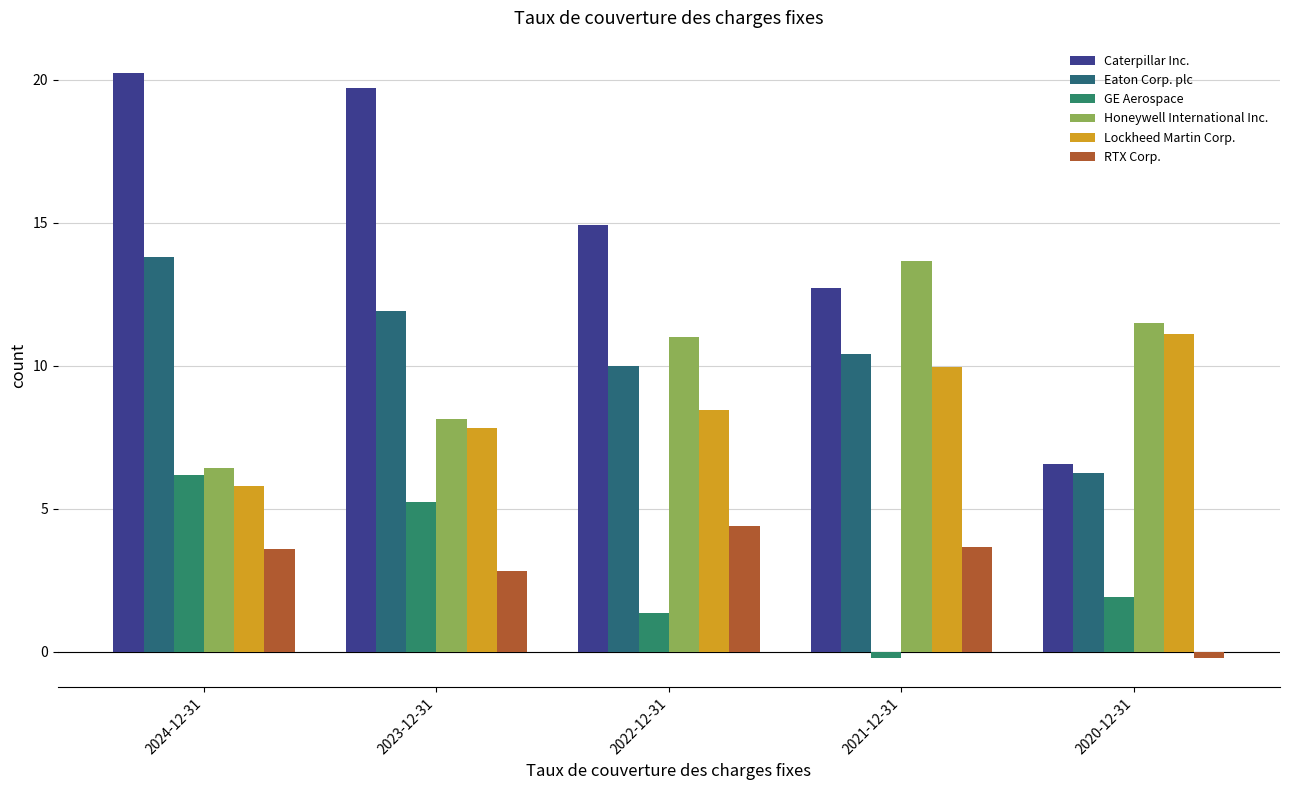

How many Lockheed Martin Corp. values are between 7 and 9?

2